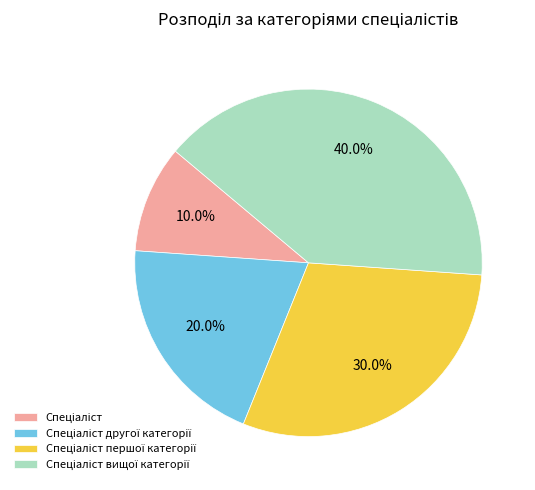

Is there any slice that represents more than half of the pie?

No